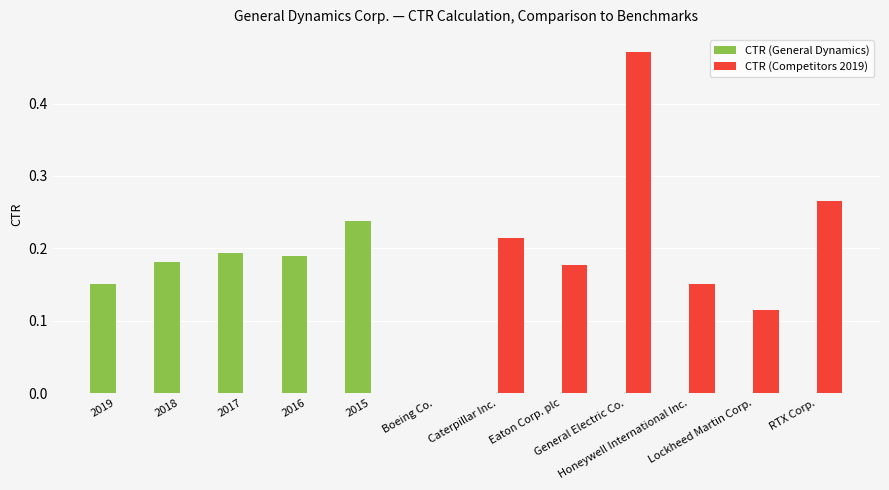

What is the sum of all CTR (General Dynamics) values?

1.0